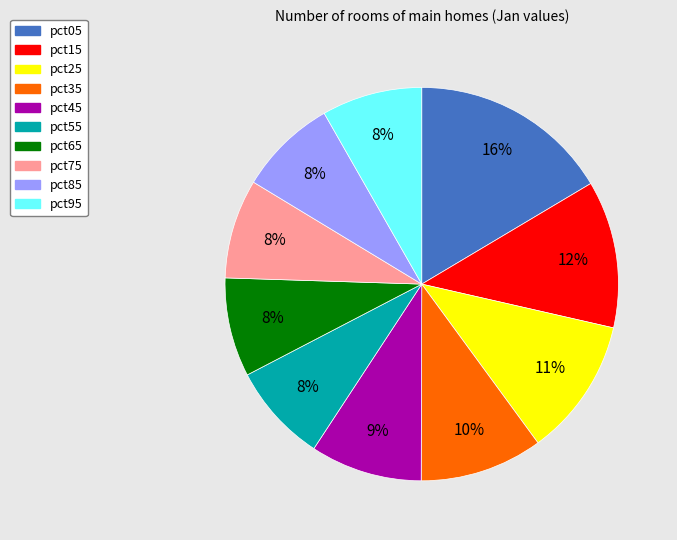

Is it true that pct35 is 10% of the pie?

True